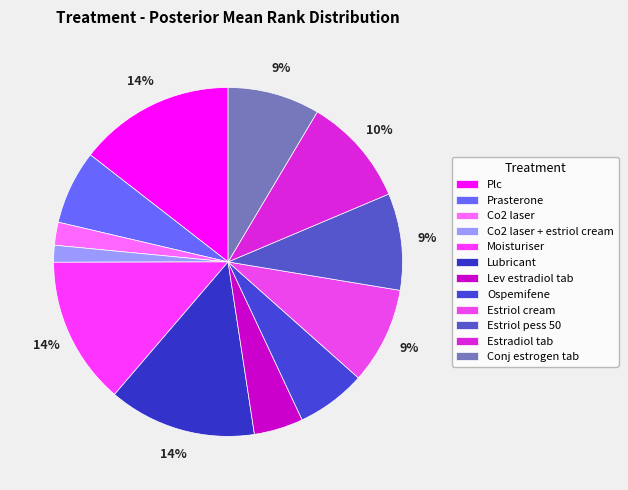

The Moisturiser slice represents 14% of the pie. True or false?

True